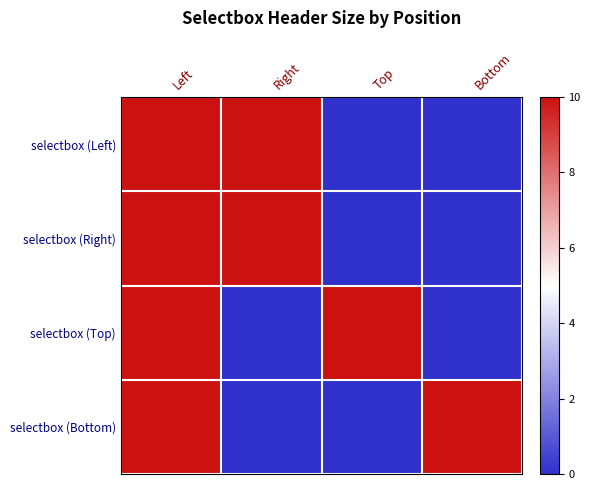

Reading left to right, extract all data points from this chart.

selectbox (Left): Left=10	Right=10	Top=0	Bottom=0
selectbox (Right): Left=10	Right=10	Top=0	Bottom=0
selectbox (Top): Left=10	Right=0	Top=10	Bottom=0
selectbox (Bottom): Left=10	Right=0	Top=0	Bottom=10